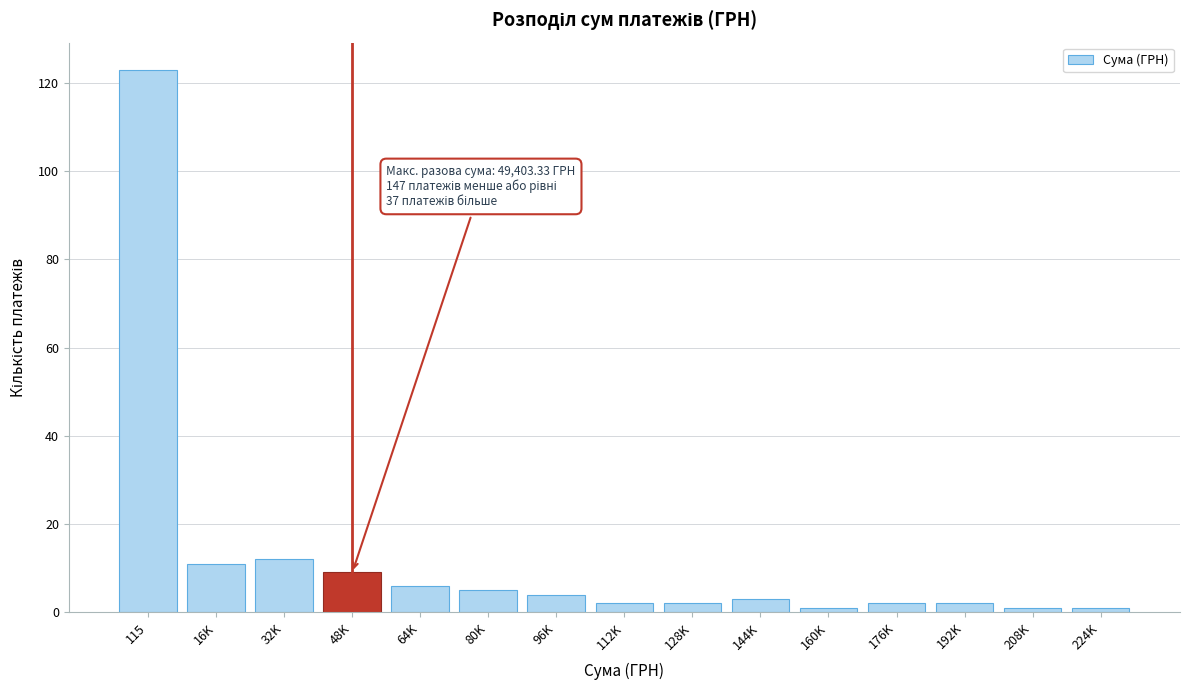

Reading right to left, what are all the values shown in this chart?

224K=1	208K=1	192K=2	176K=2	160K=1	144K=3	128K=2	112K=2	96K=4	80K=5	64K=6	48K=9	32K=12	16K=11	115=123